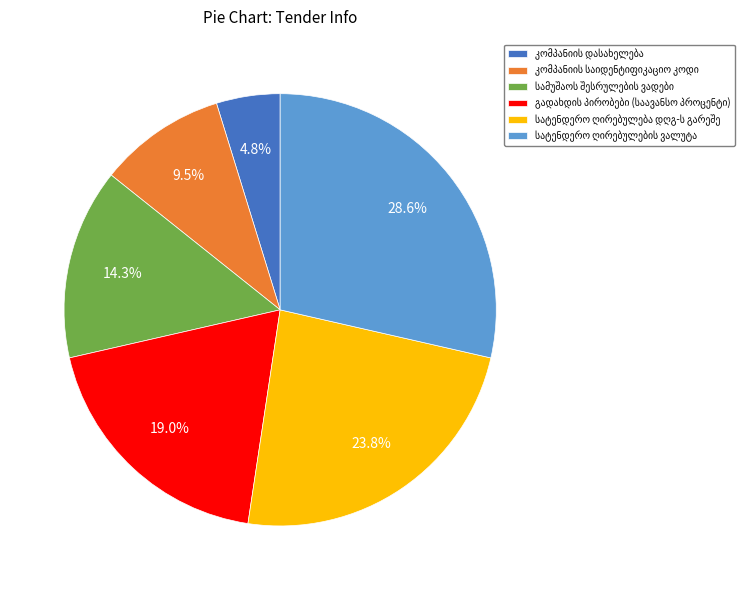

Does any single category account for the majority?

No